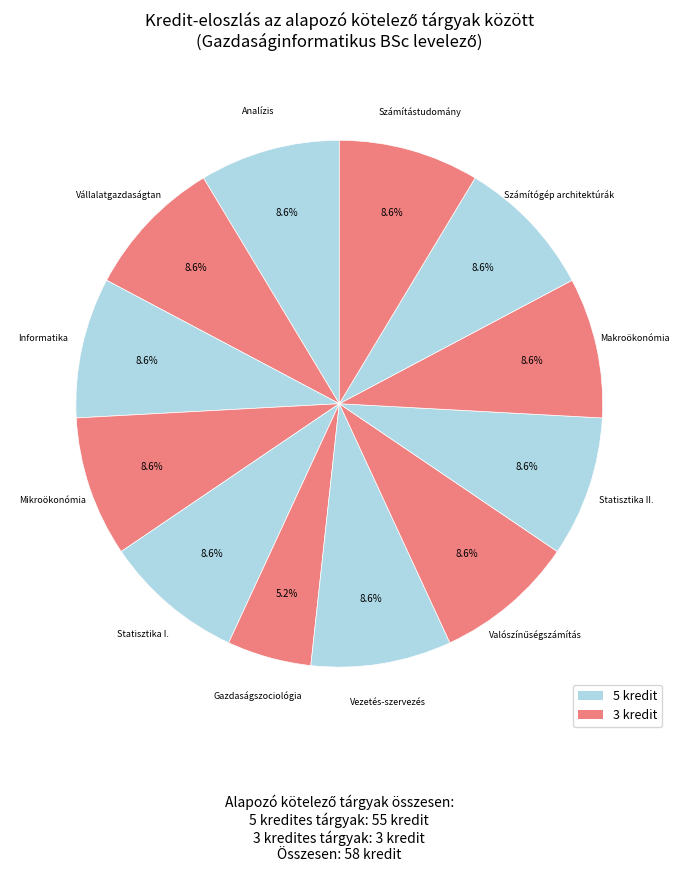

To the nearest percent, what portion does Statisztika II. represent?

9%